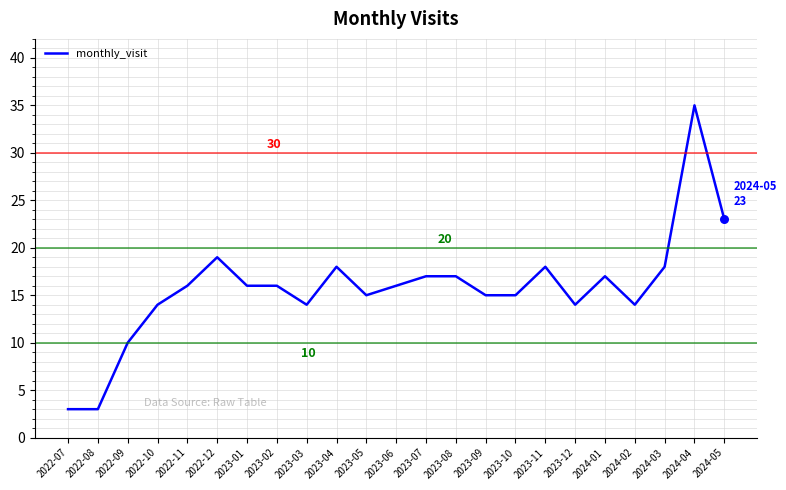

Between 2023-01 and 2024-04, which is larger?

2024-04